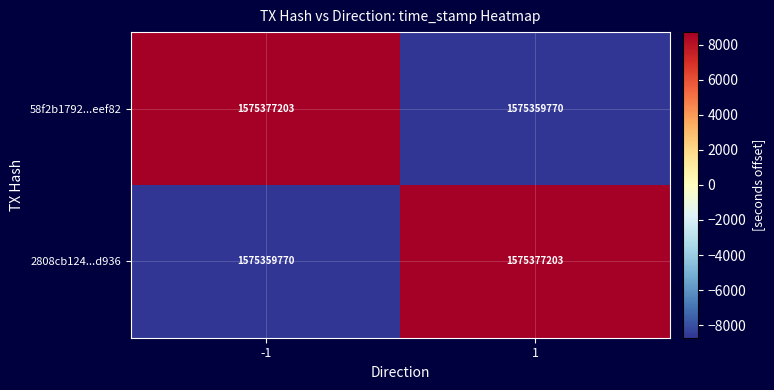

The value of 2808cb124...d936 at -1 is 1575359770. True or false?

True